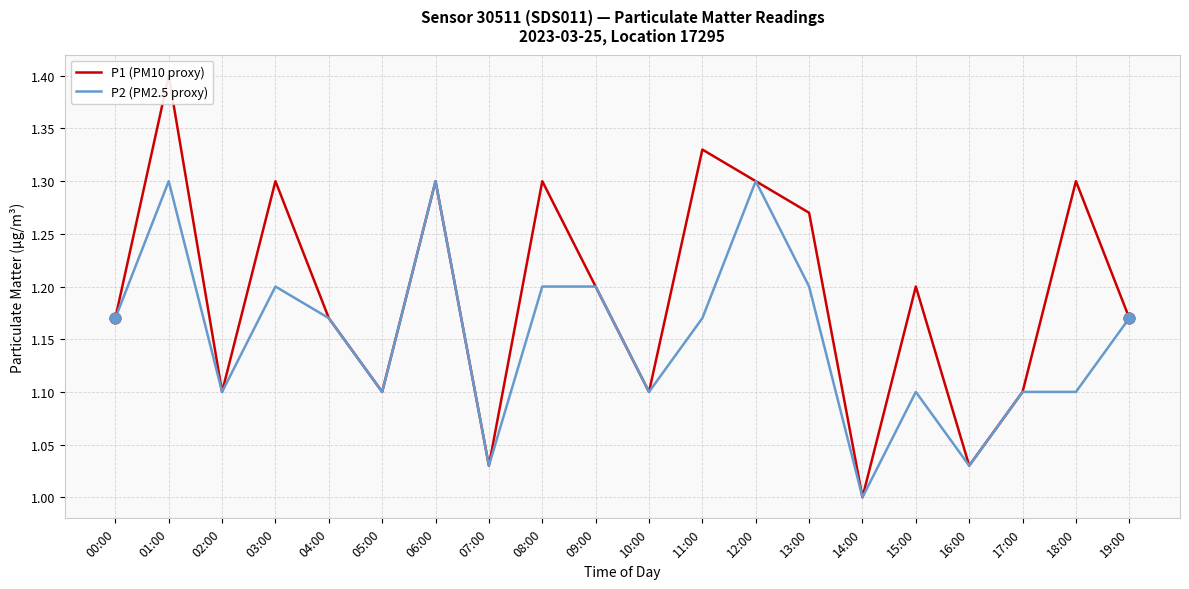

Which series contains the highest Y value?

P1 (PM10 proxy)